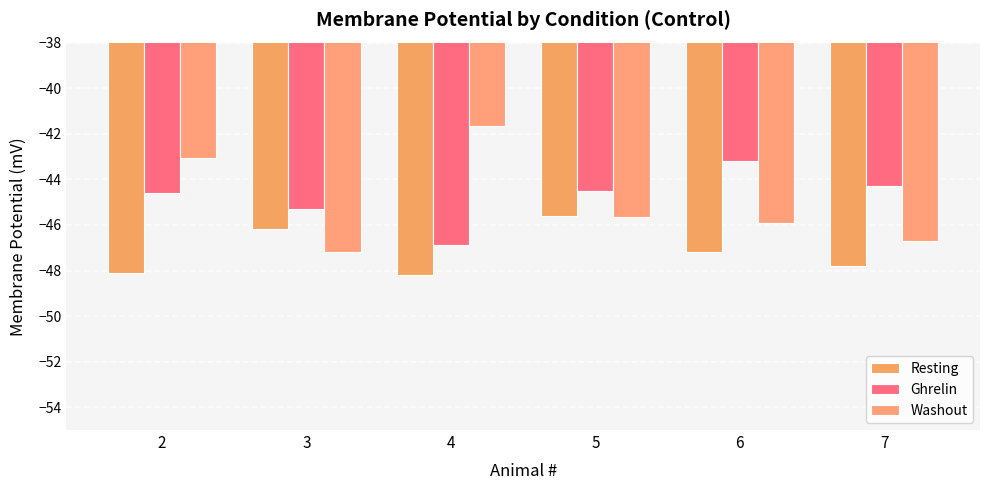

Which category has the lowest value across all series?

4